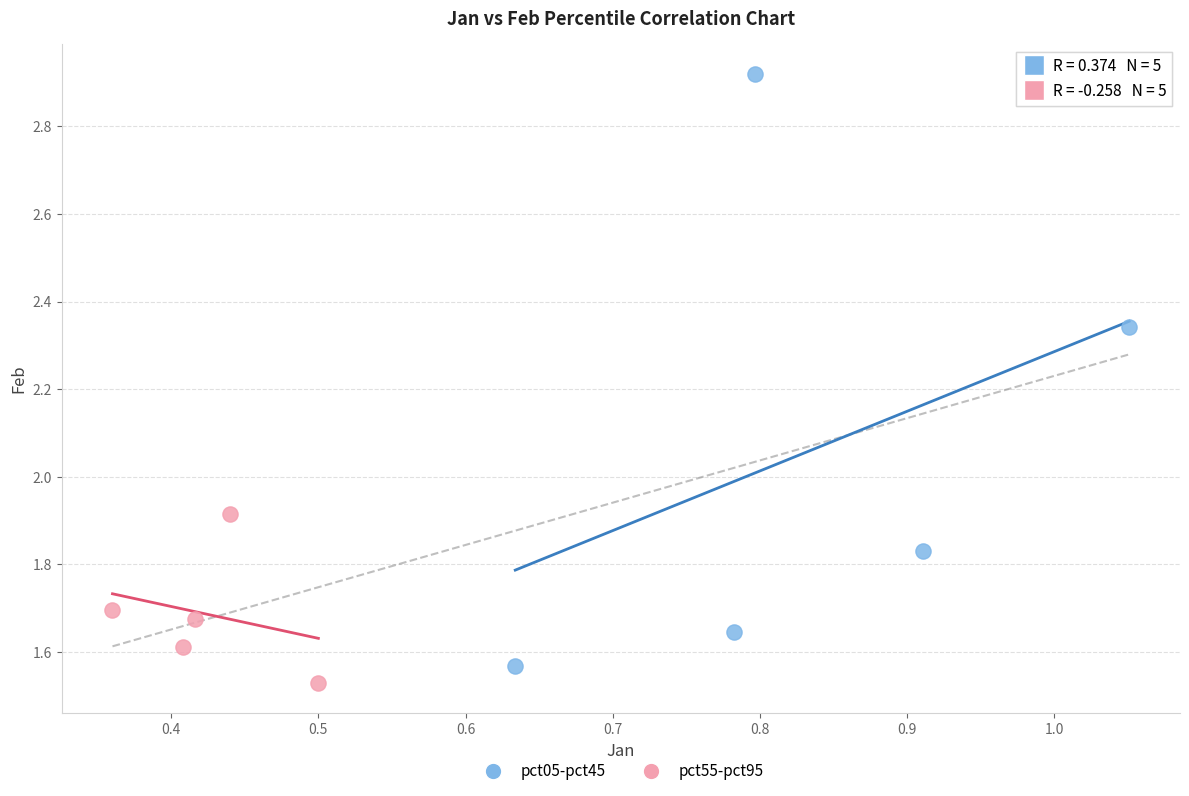

Which series contains the highest Y value?

pct05-pct45